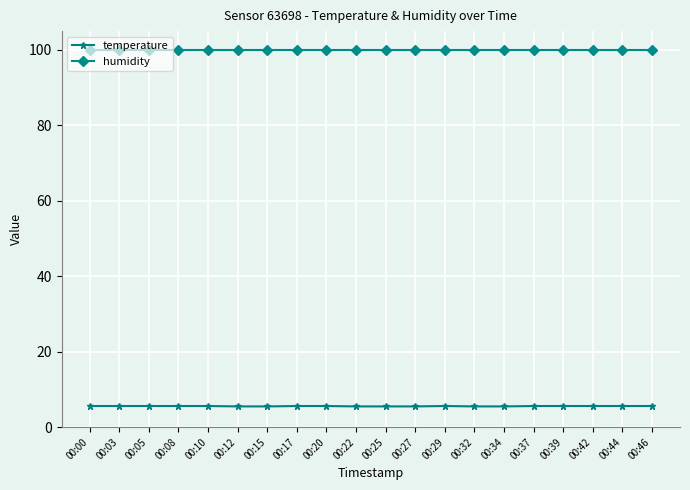

What is the total value across all series at 00:32?

105.4